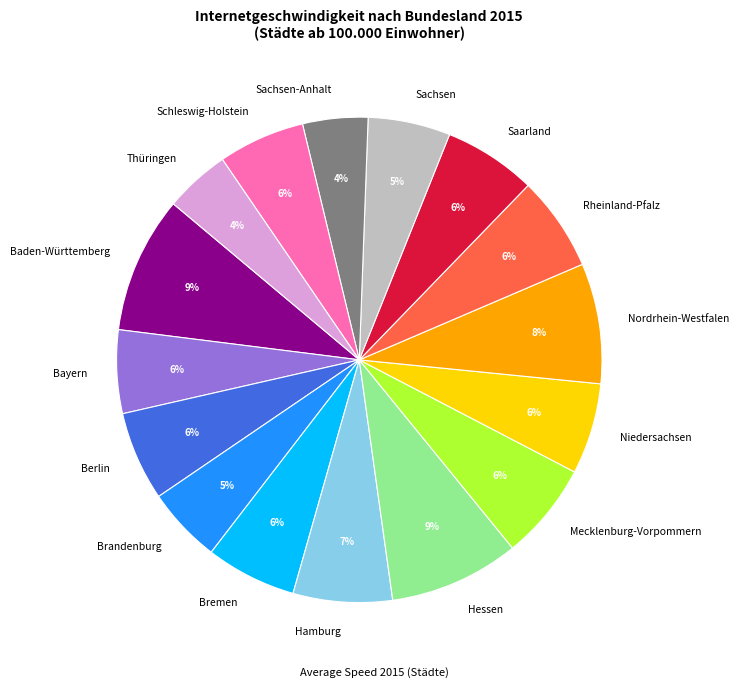

The Mecklenburg-Vorpommern slice represents 6% of the pie. True or false?

True